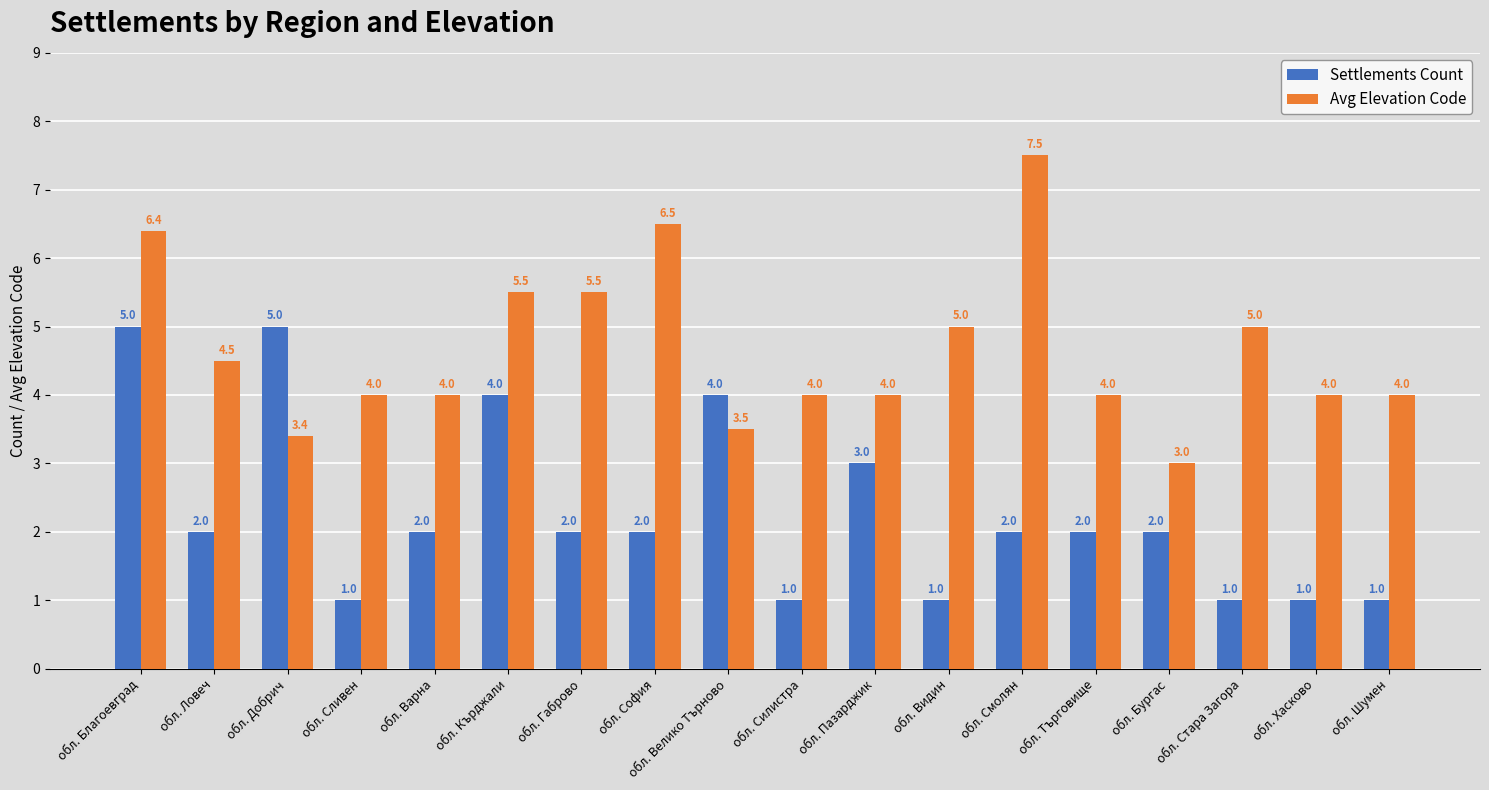

Is the value of Settlements Count at обл. София greater than the value of Avg Elevation Code at обл. Бургас?

No